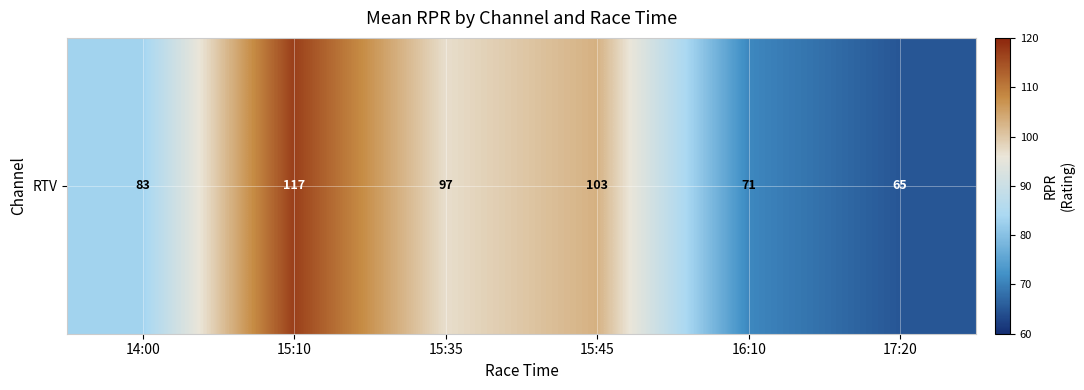

Reading right to left, what are all the values shown in this chart?

17:20=65	16:10=71	15:45=103	15:35=97	15:10=117	14:00=83